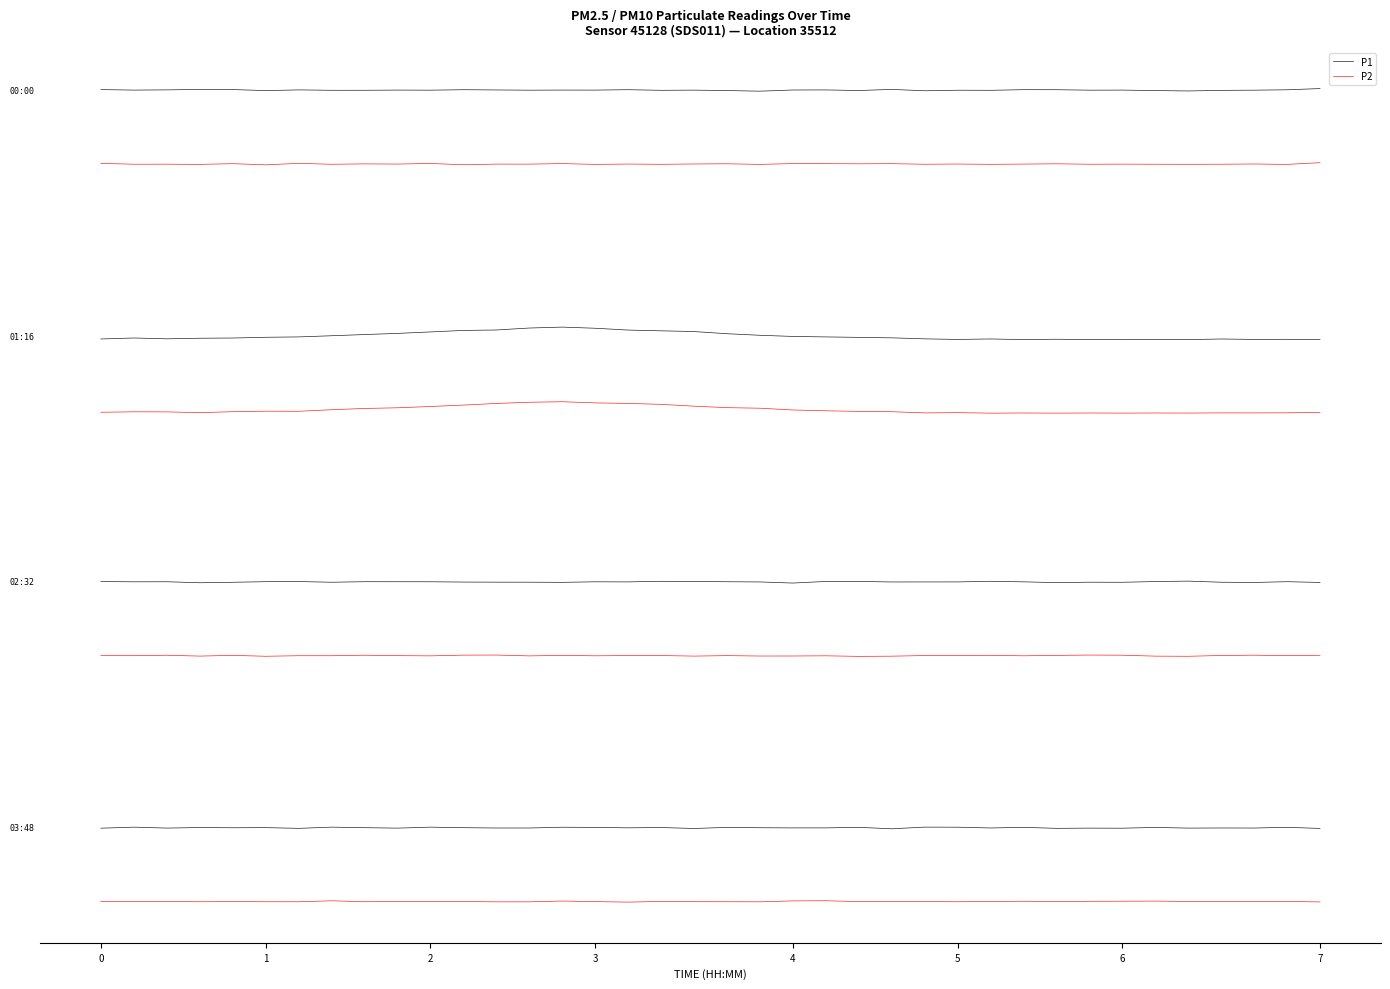

What is the difference between the maximum and minimum values in the P1 series?

0.1